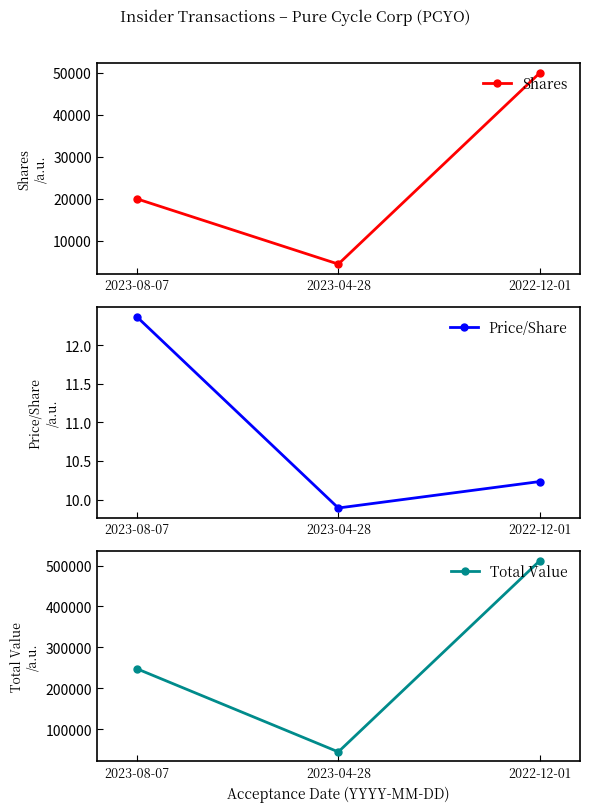

True or false: Price/Share has a value of 10.2 at 2022-12-01.

True